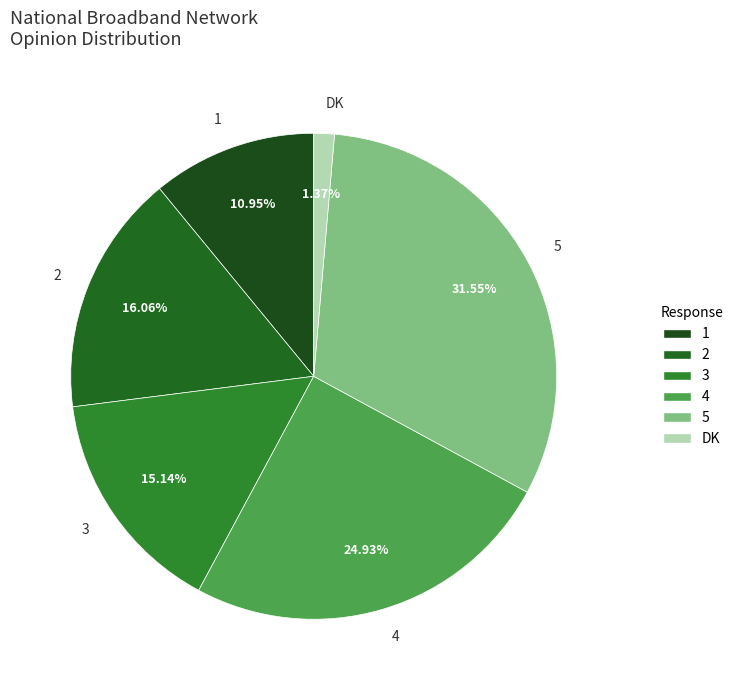

How many slices are in this pie chart?

6